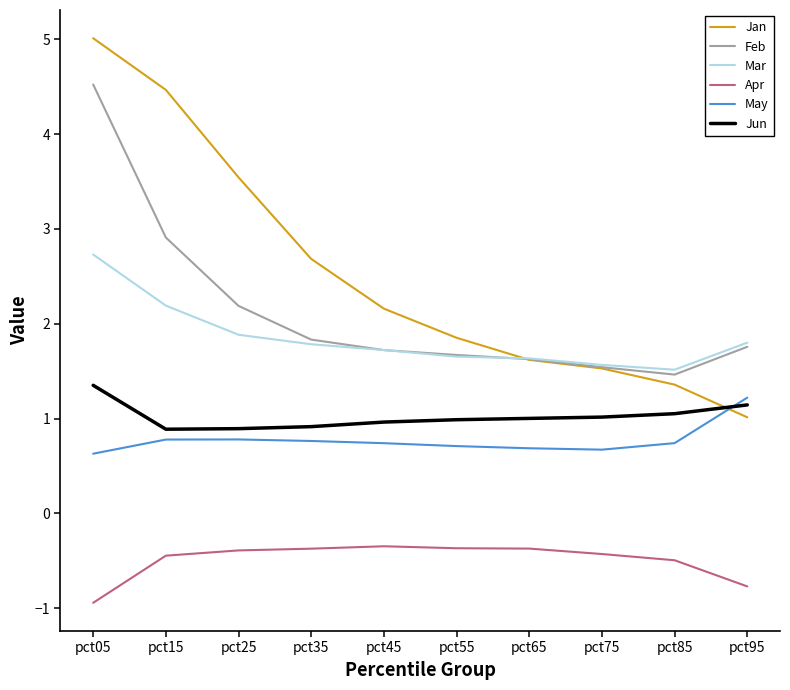

What is the total value across all series at pct95?

6.2